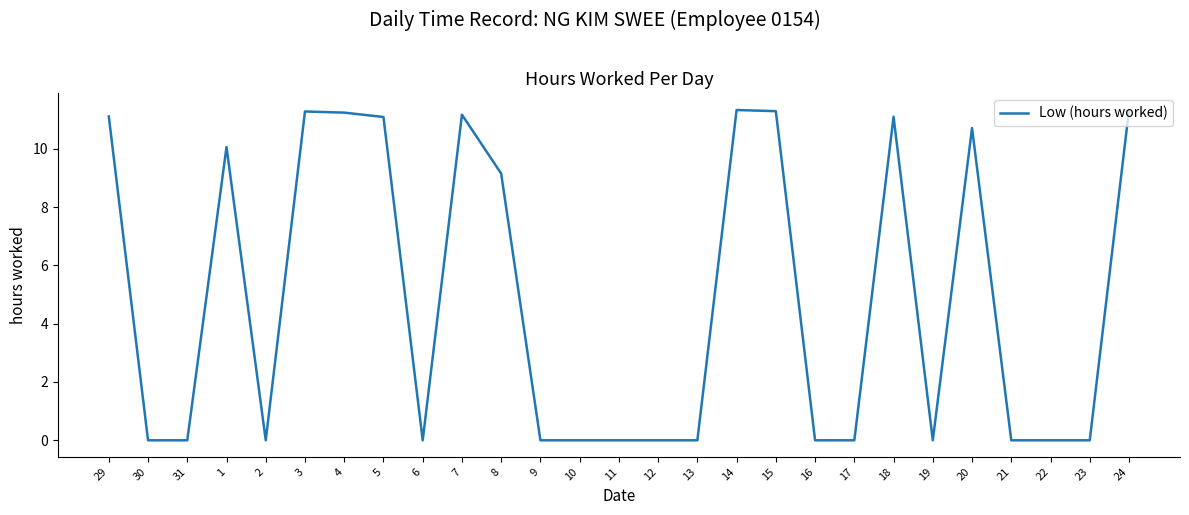

The chart shows a value of -7.9 at 13. True or false?

False